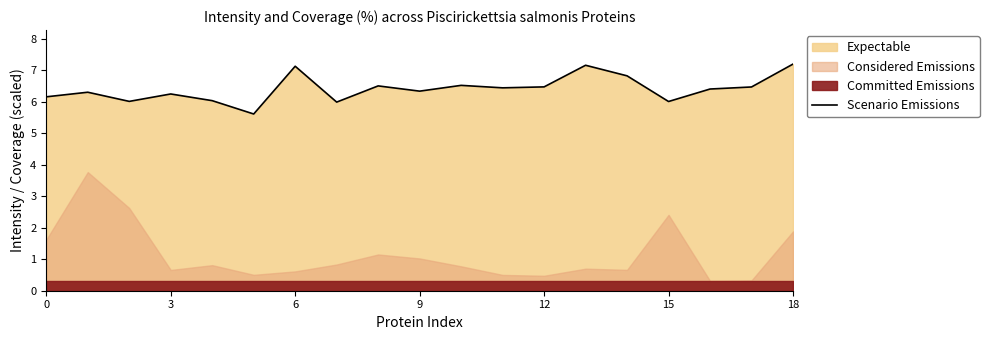

The Scenario Emissions series shows 4.3 at 3. True or false?

False